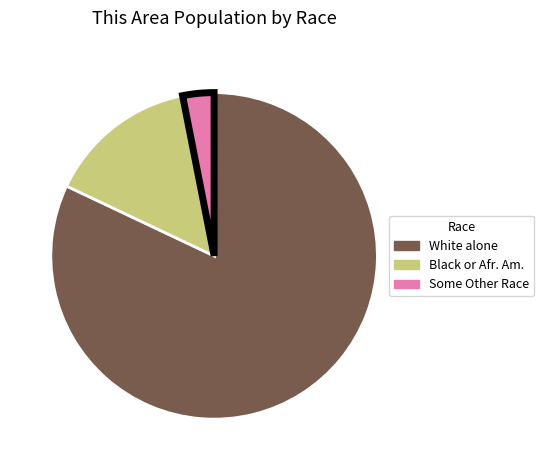

Is there a majority slice in this chart?

Yes